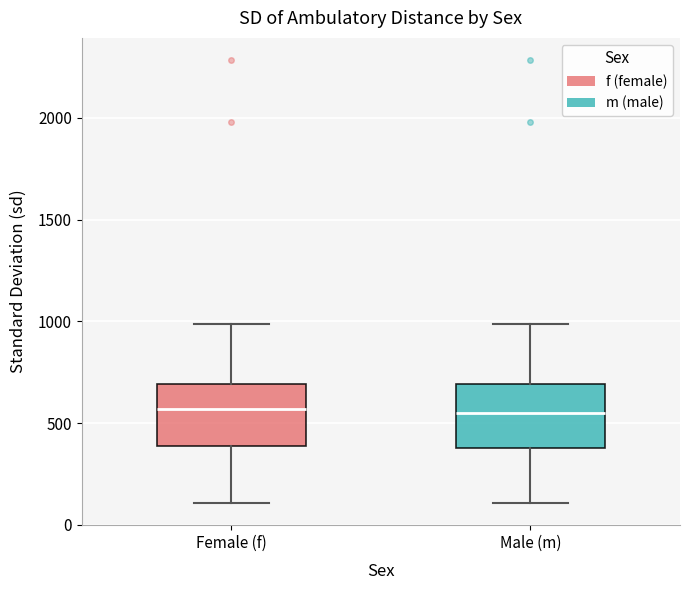

Reading left to right, transcribe this box plot: for each box, give where its median line is, the range the box spans, and where its two whiskers end, as read against the y-axis. The values are not printed on the chart, so give them approximately, as read against the axis.

Female (f): median 550, box 400 to 700, whiskers 100 to 1000
Male (m): median 550, box 400 to 700, whiskers 100 to 1000